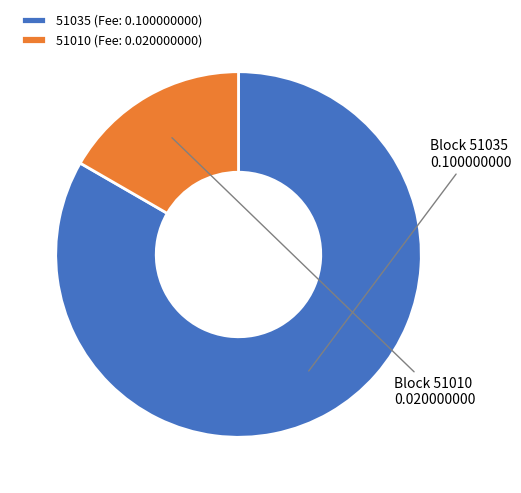

How many slices are in this pie chart?

2